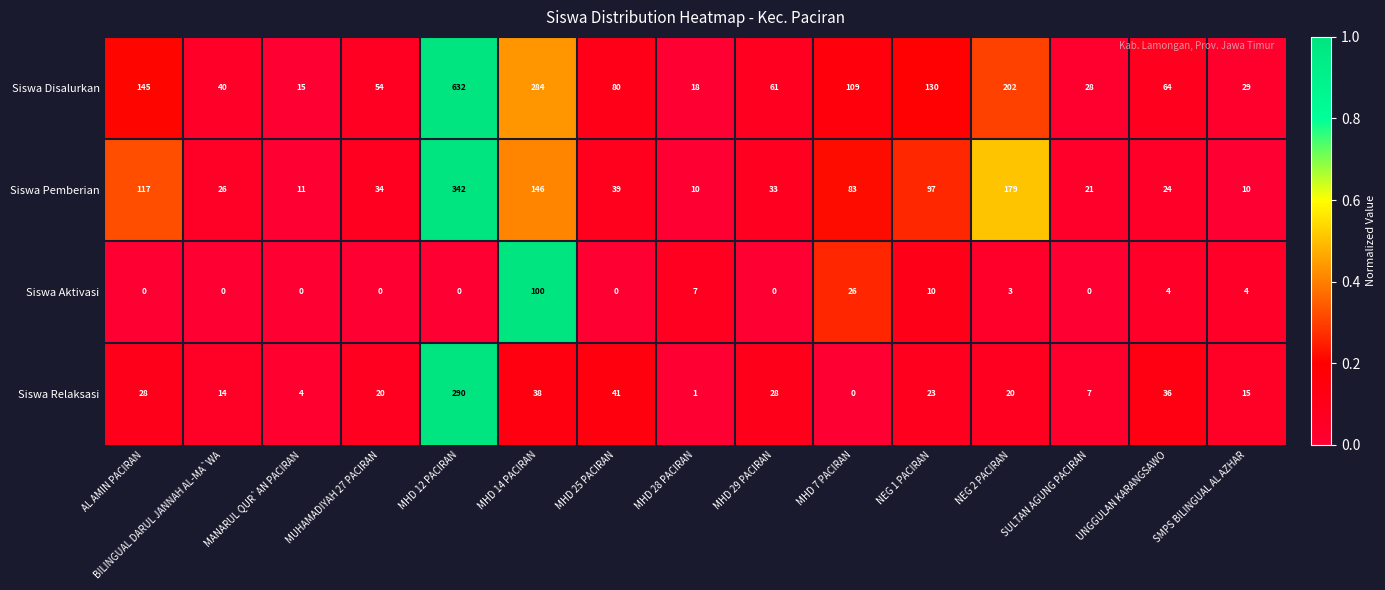

The value of Siswa Relaksasi at MHD 14 PACIRAN is 38. True or false?

True